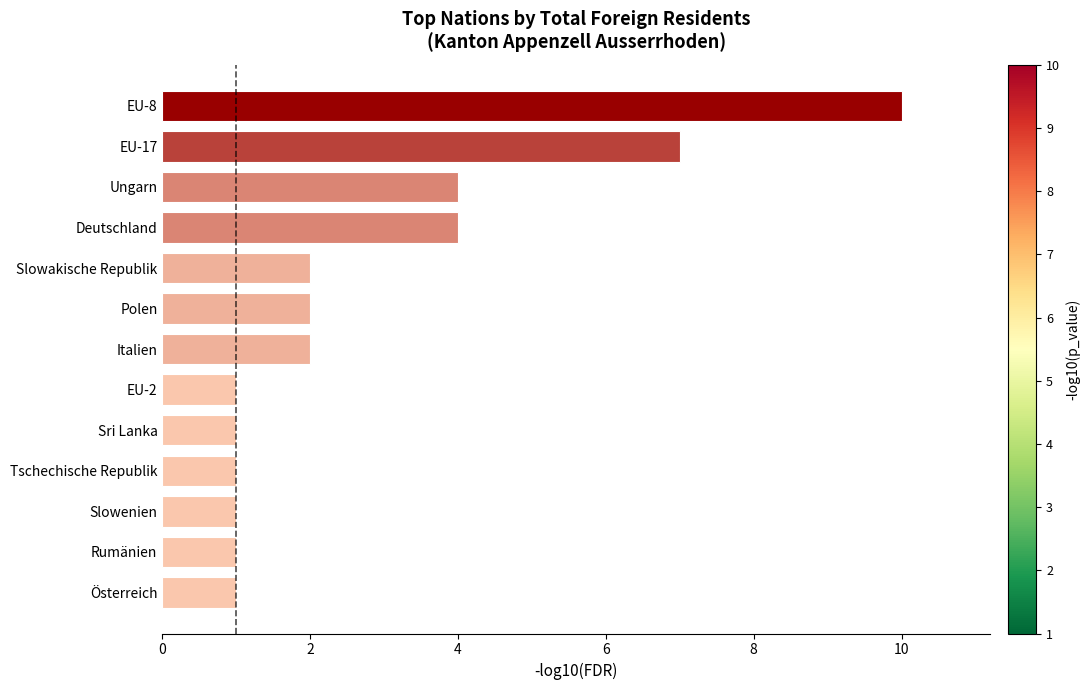

The chart shows a value of 2 at Italien. True or false?

True